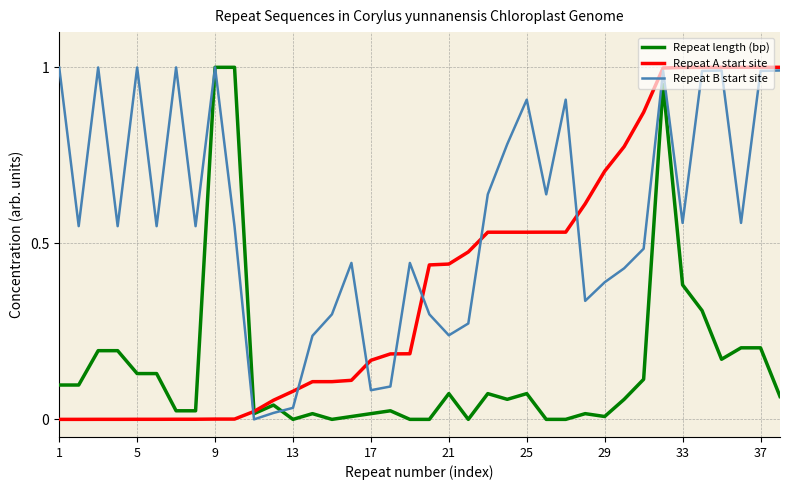

What are all the series names shown in the legend?

Repeat length (bp), Repeat A start site, Repeat B start site